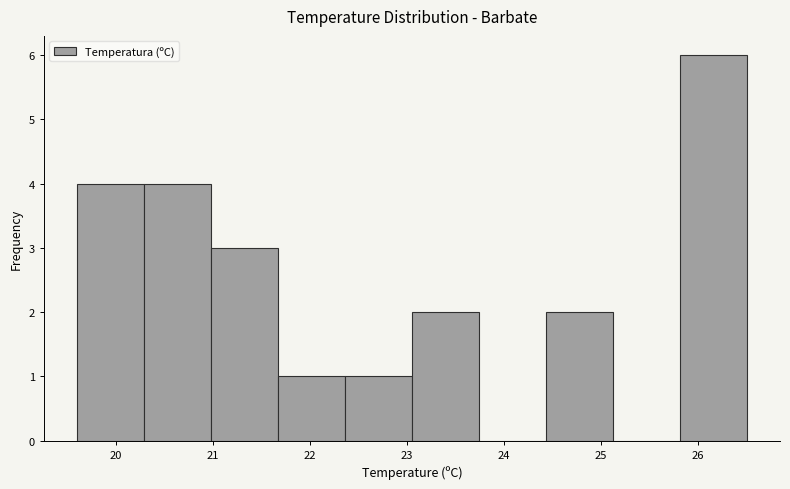

Over which range of the x-axis is the bar tallest?

25.81 to 26.50